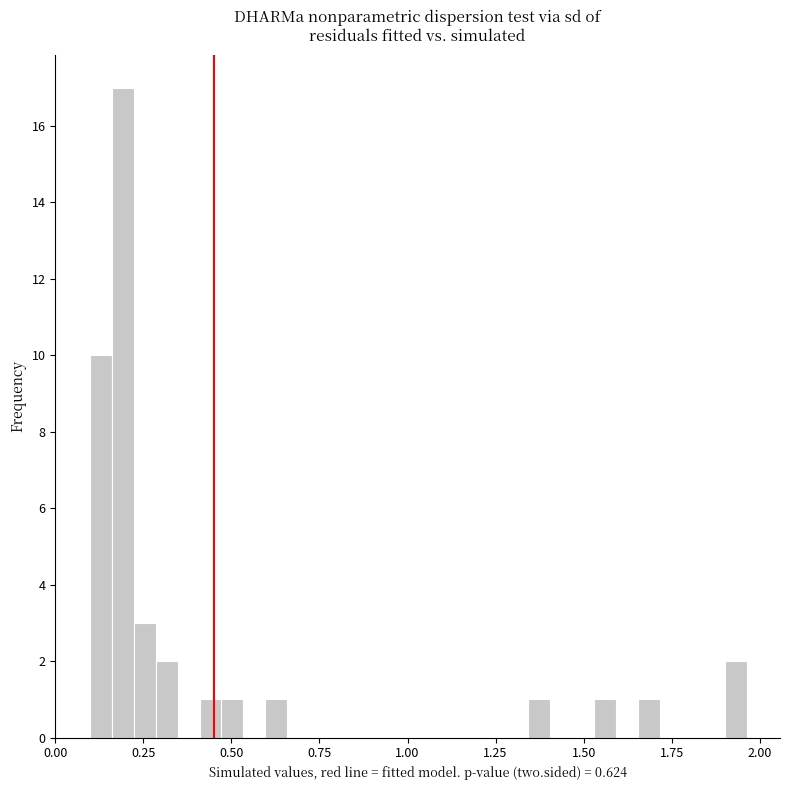

Around what value on the x-axis is the tallest bar? Give the approximate position of its centre, as read against the axis.

0.20